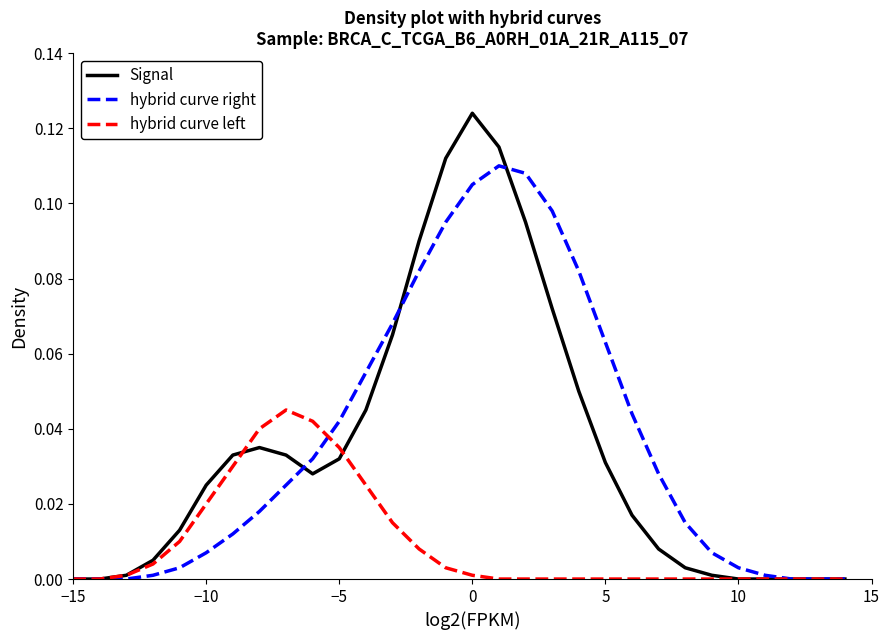

List the series in order of their peak value, highest first.

Signal, hybrid curve right, hybrid curve left